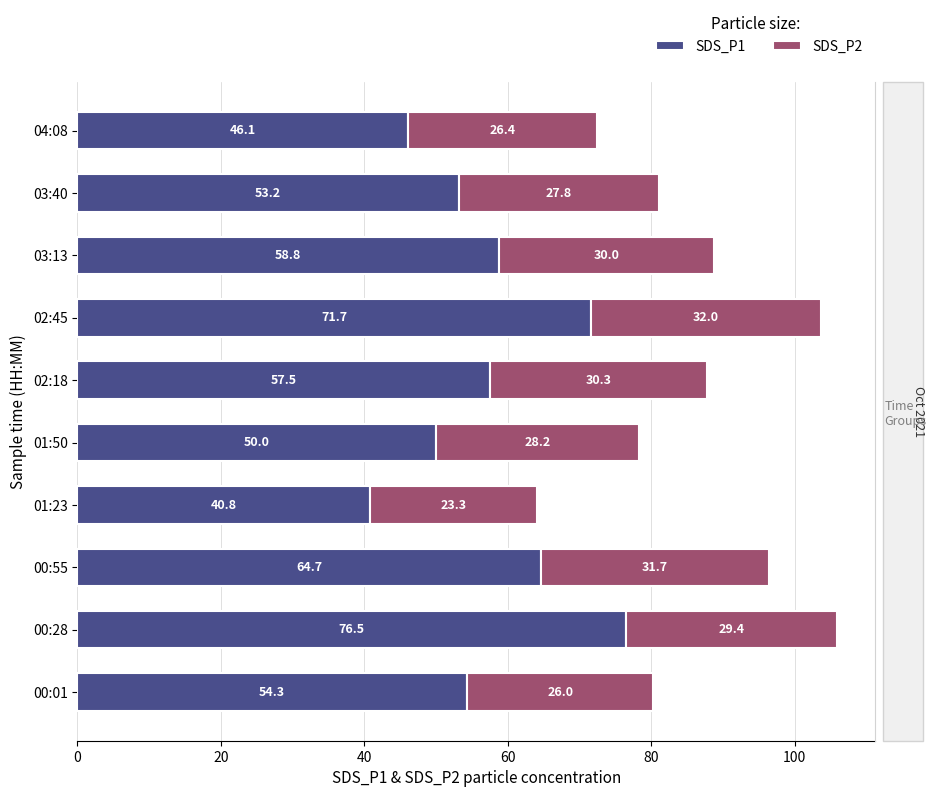

Which series changed the most between 00:01 and 03:13?

SDS_P1